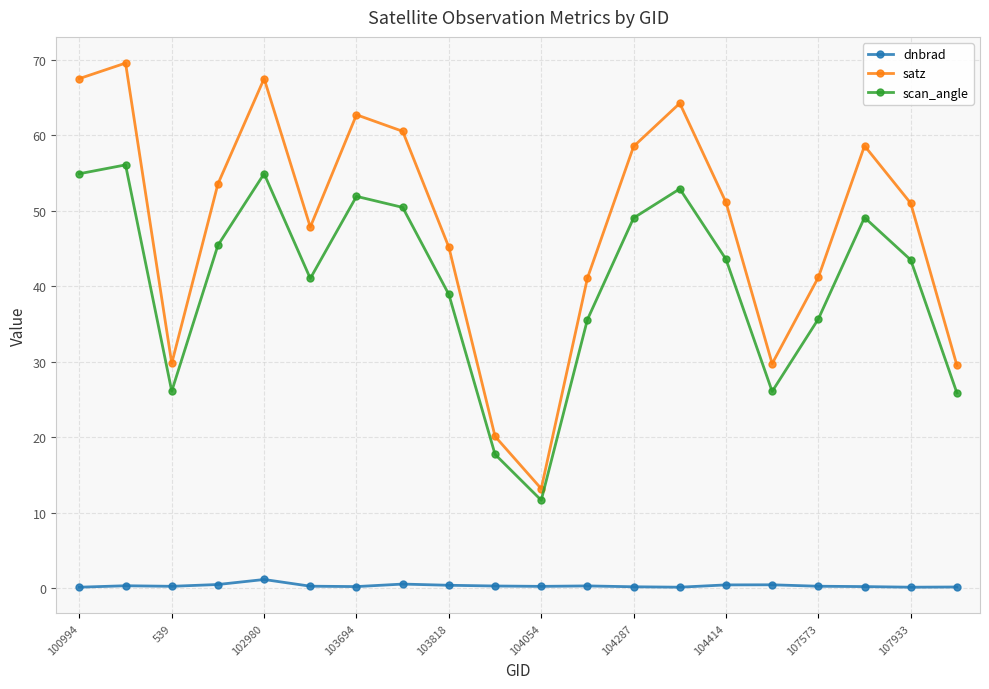

Which series has the widest spread of values?

satz